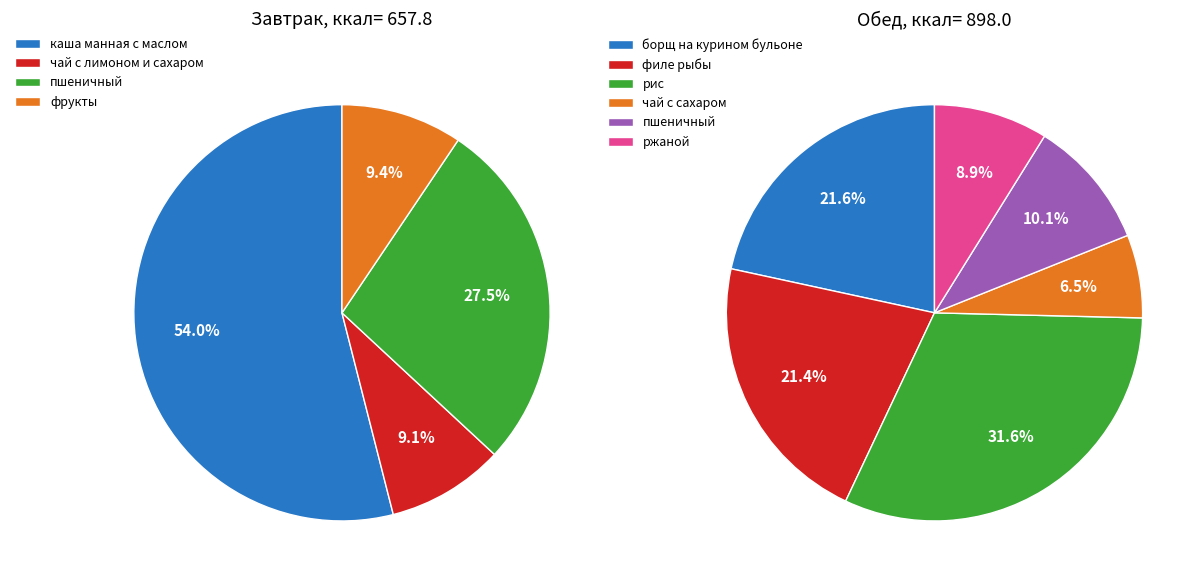

What is the ratio of the value at филе рыбы to the value at ржаной?

2.4